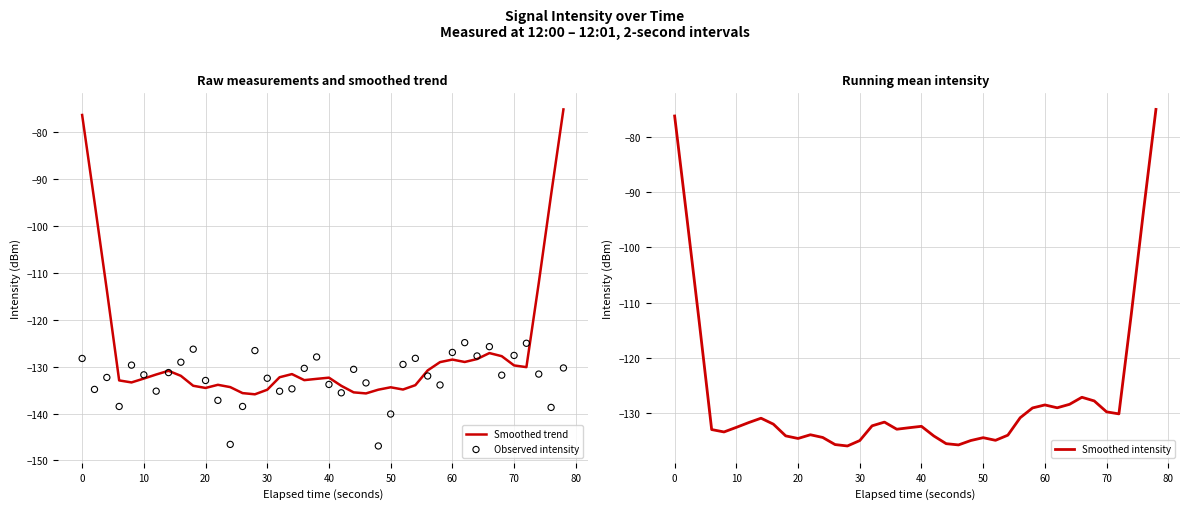

Which series contains the lowest Y value?

Observed intensity